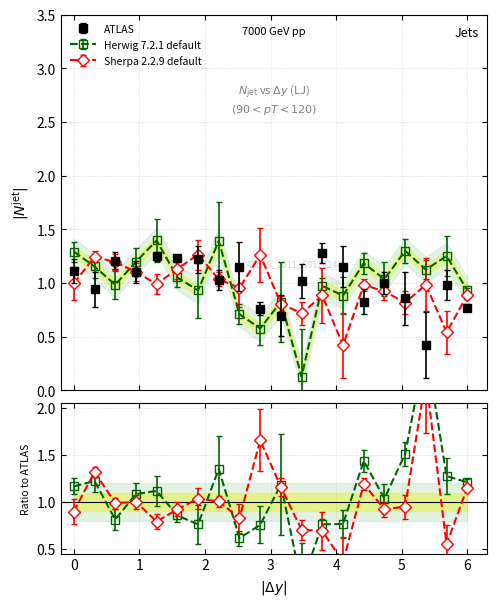

Between 8 and 16, which series saw the biggest shift?

Herwig 7.2.1 default